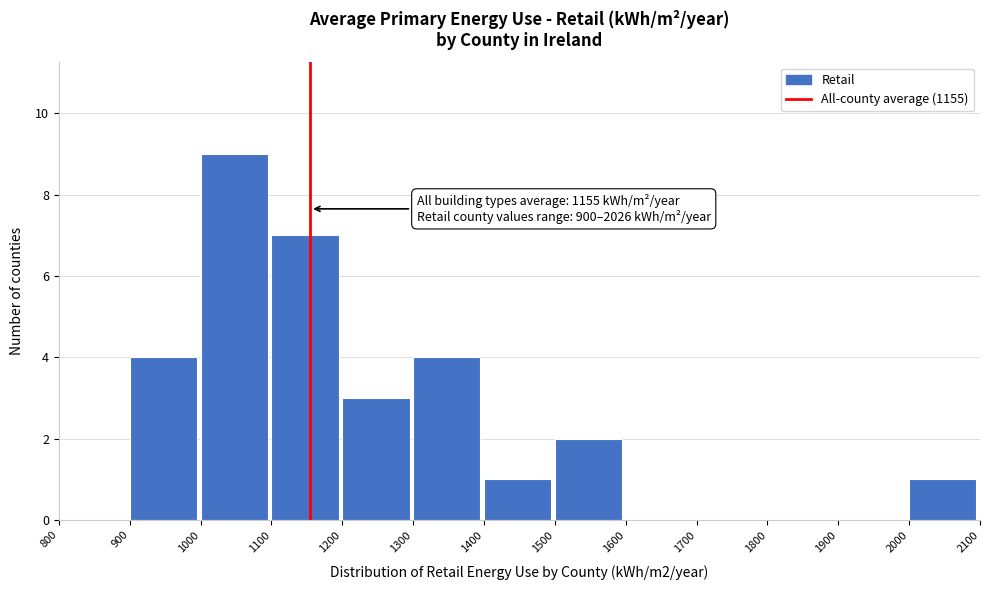

Over which range of the x-axis is the bar tallest?

1000 to 1100